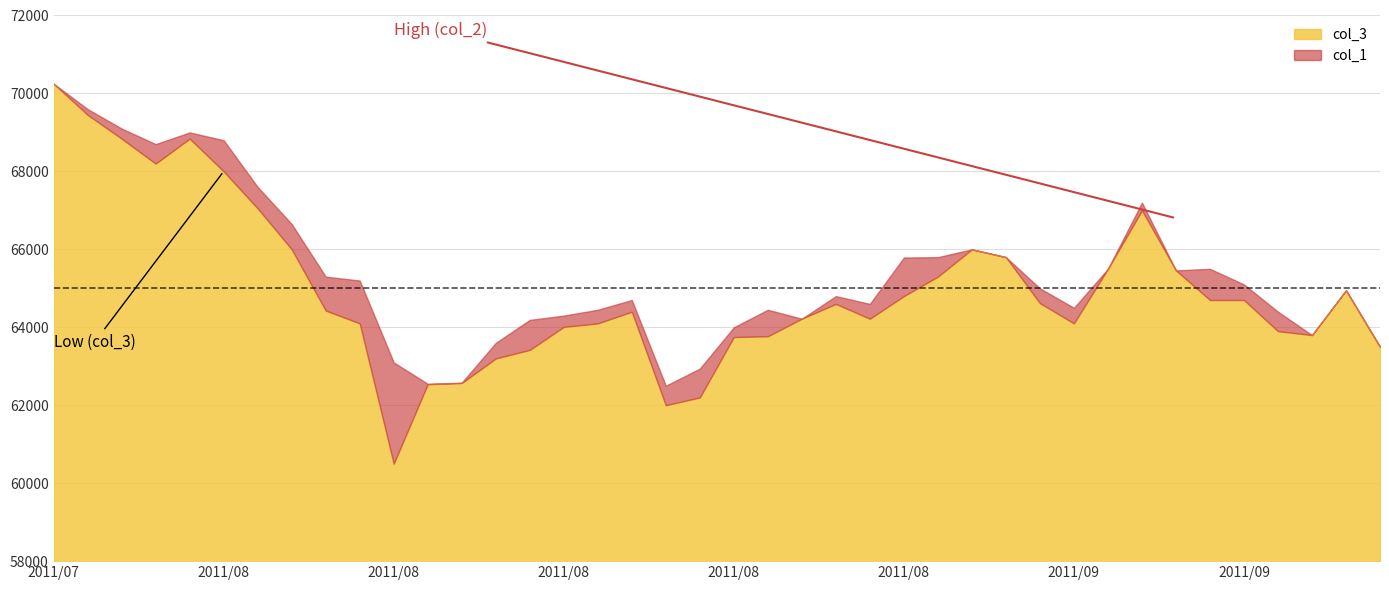

What are all the series names shown in the legend?

col_3, col_1